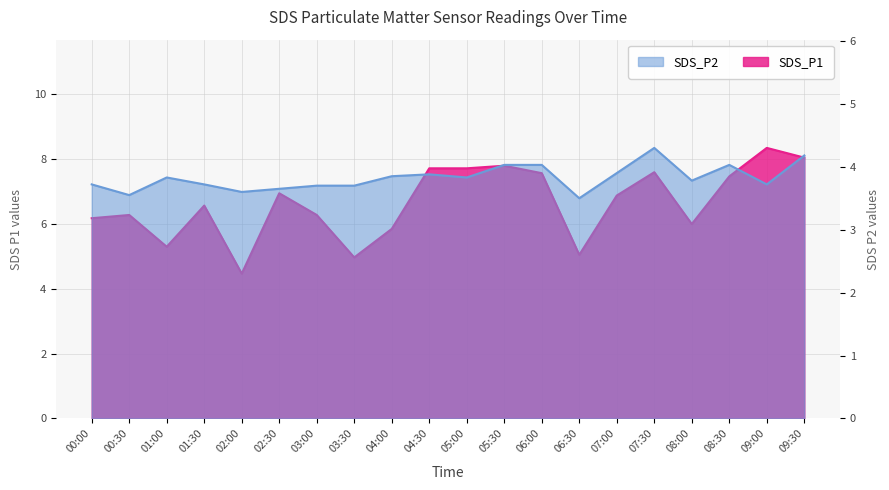

True or false: SDS_P2 and SDS_P1 cross at least once.

False